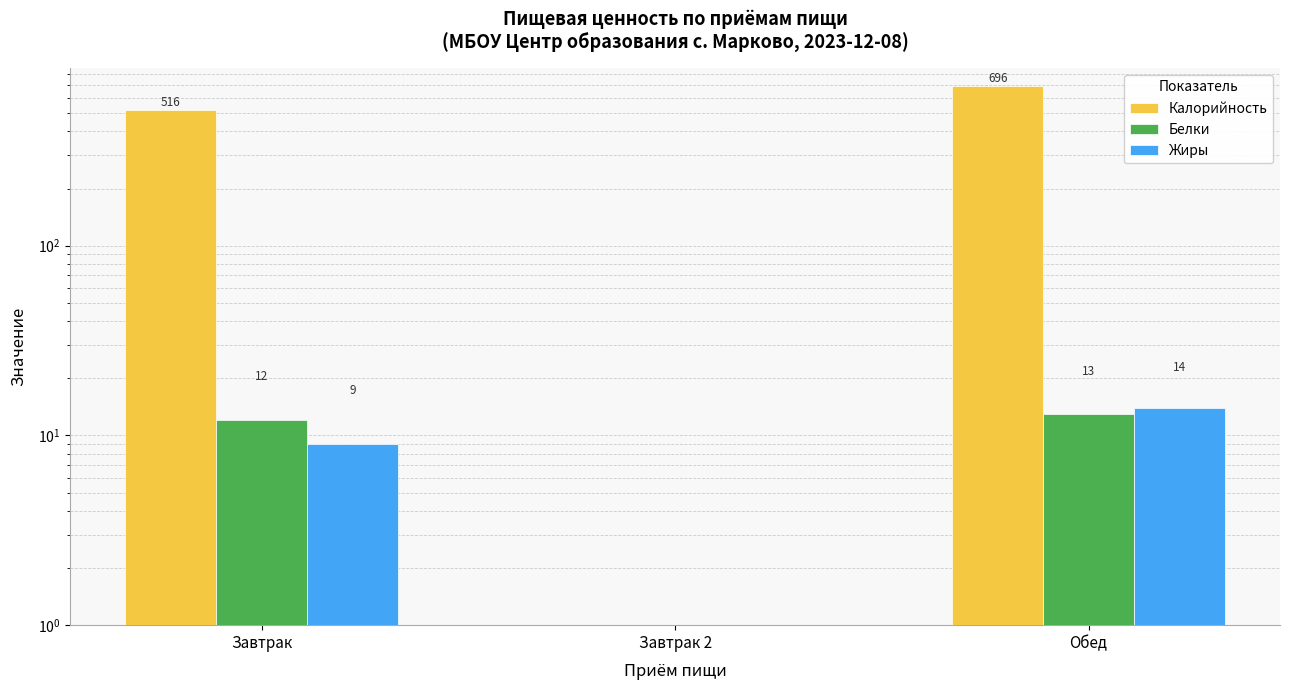

What is the label of the 2nd bar from the right?

Завтрак 2